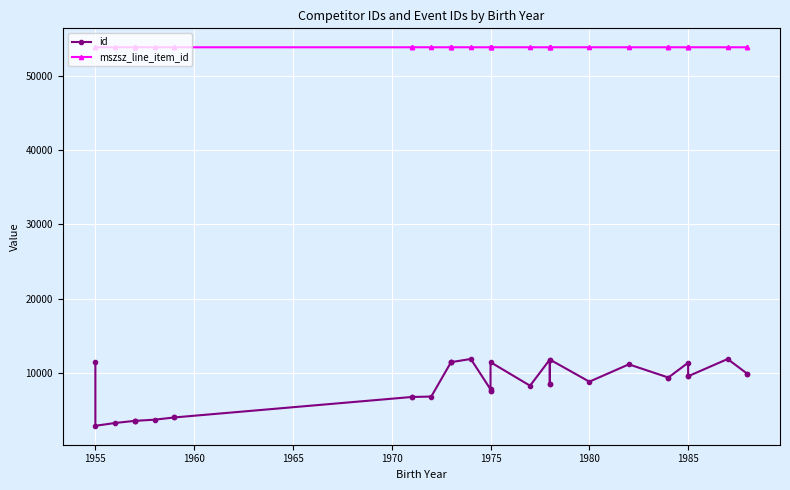

How many values in the mszsz_line_item_id series exceed 53850?

16